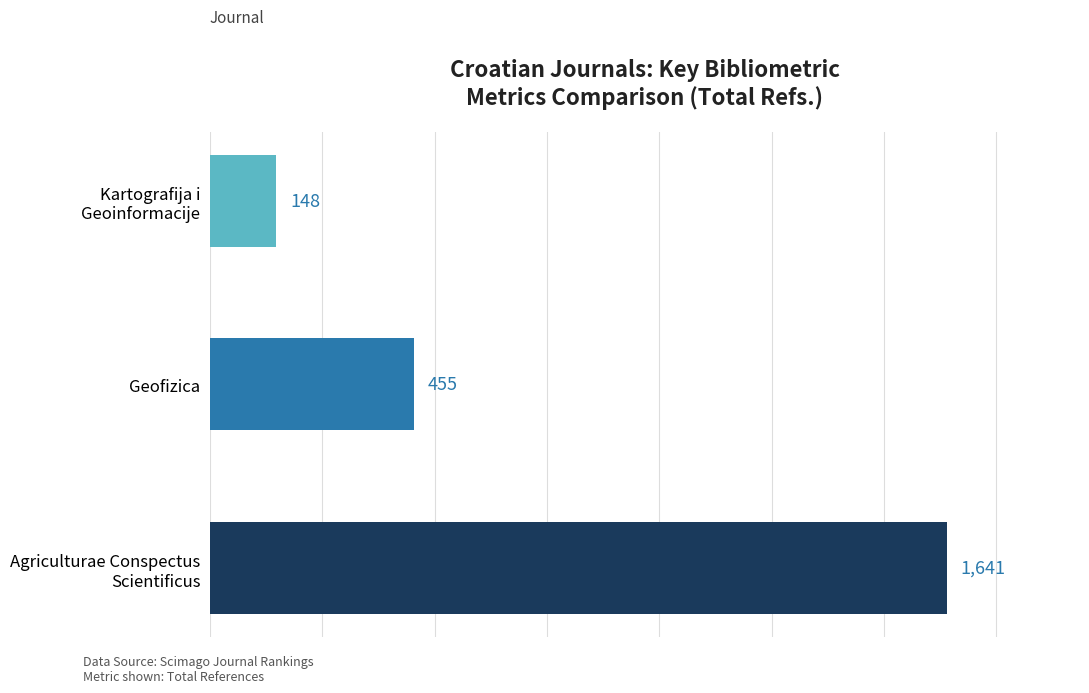

At which label is the value closest to 894?

Geofizica